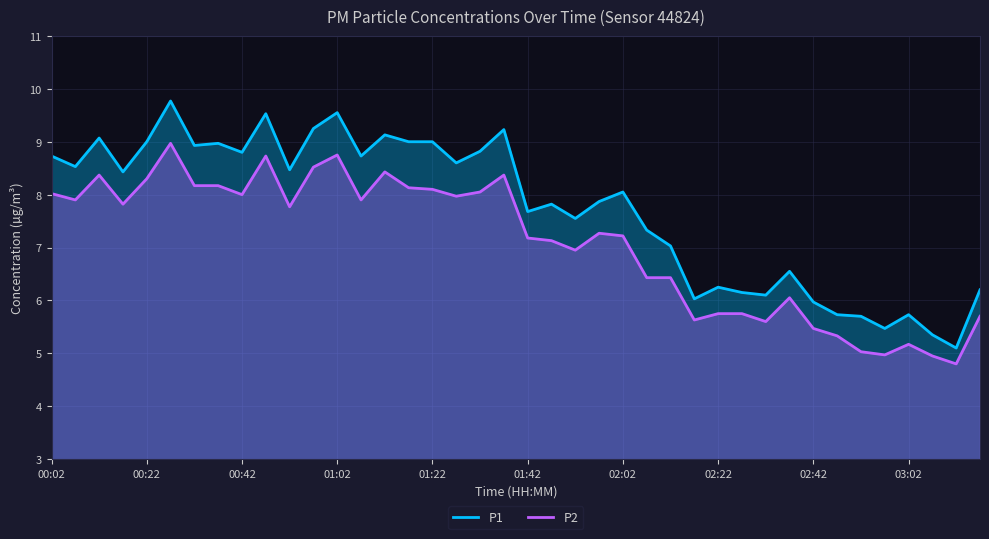

Which has a higher value, 37 or 11?

11